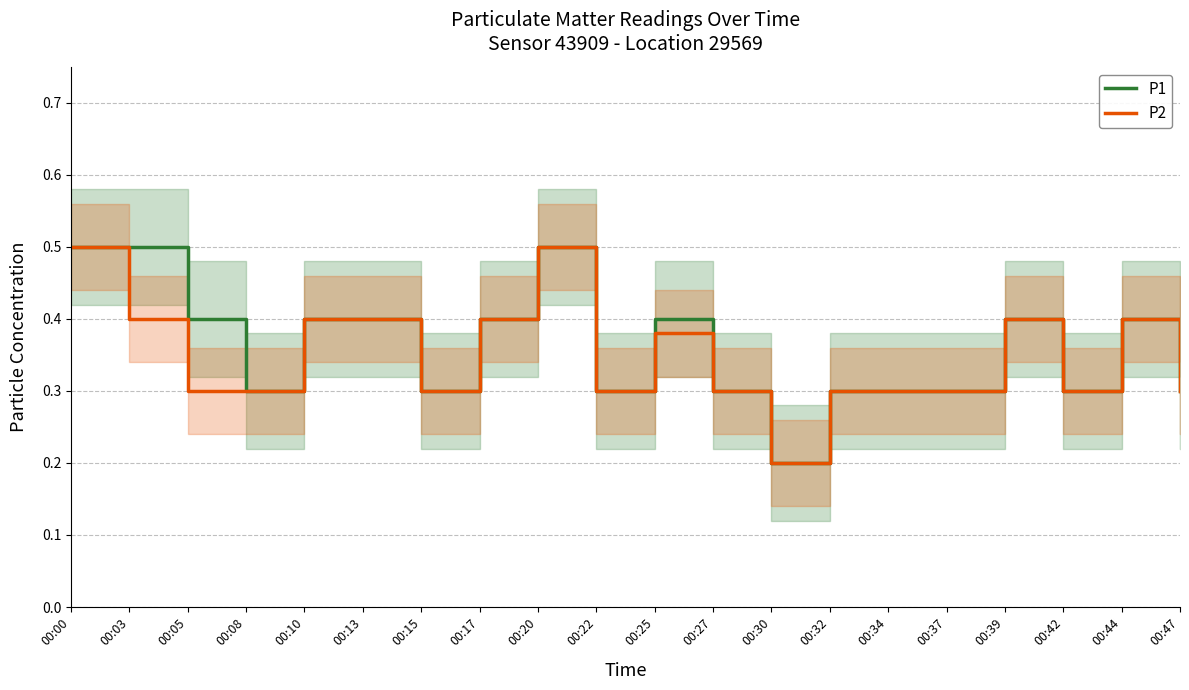

The value of P2 at 00:44 is 0.4. True or false?

True